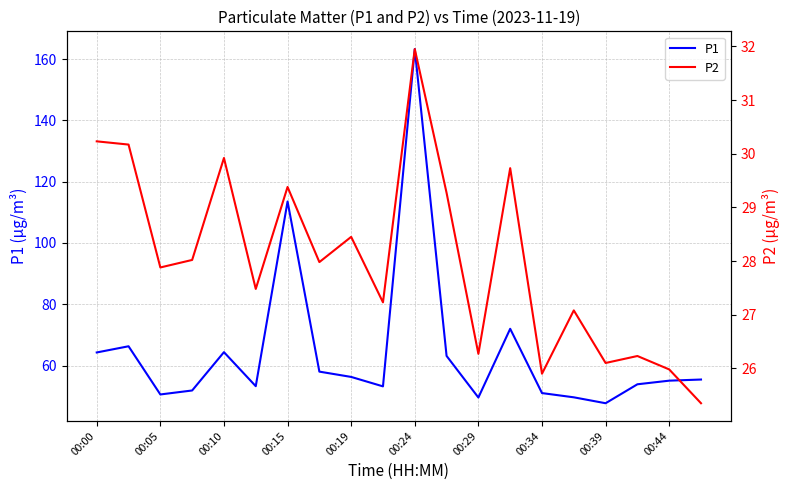

Where is P1 nearest to the value 105?

00:15